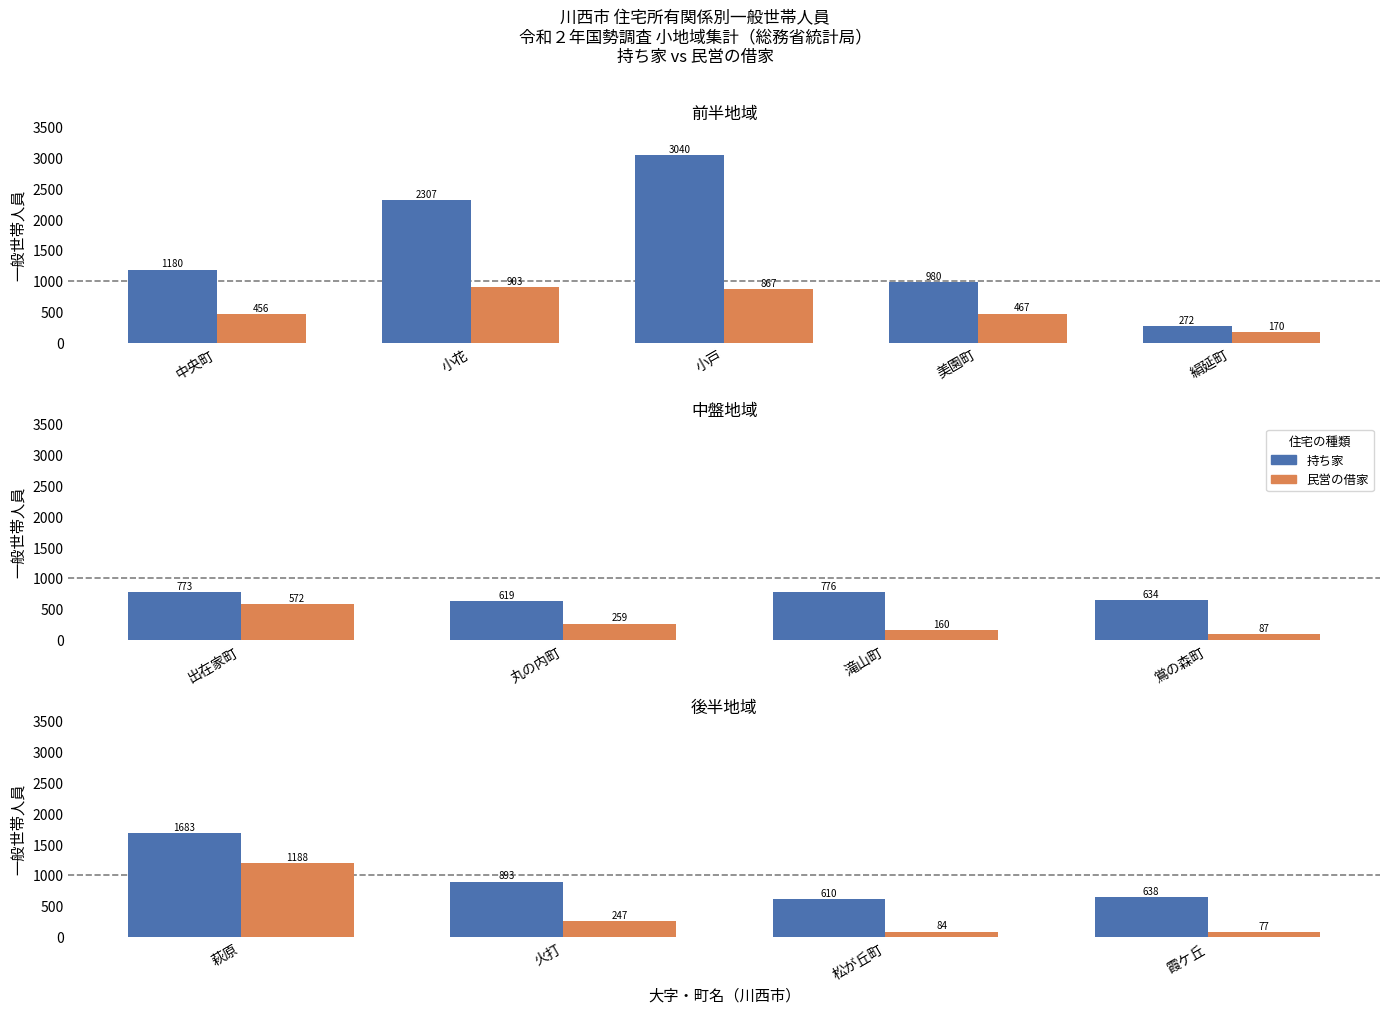

Rank the series by their average value, from highest to lowest.

持ち家, 民営の借家